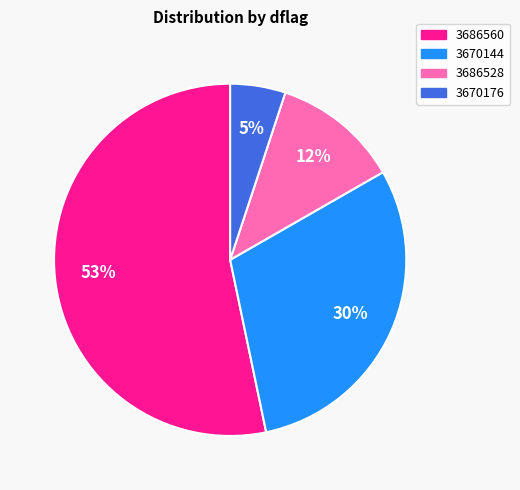

To the nearest percent, what is the combined percentage of 3670144 and 3686560?

83%